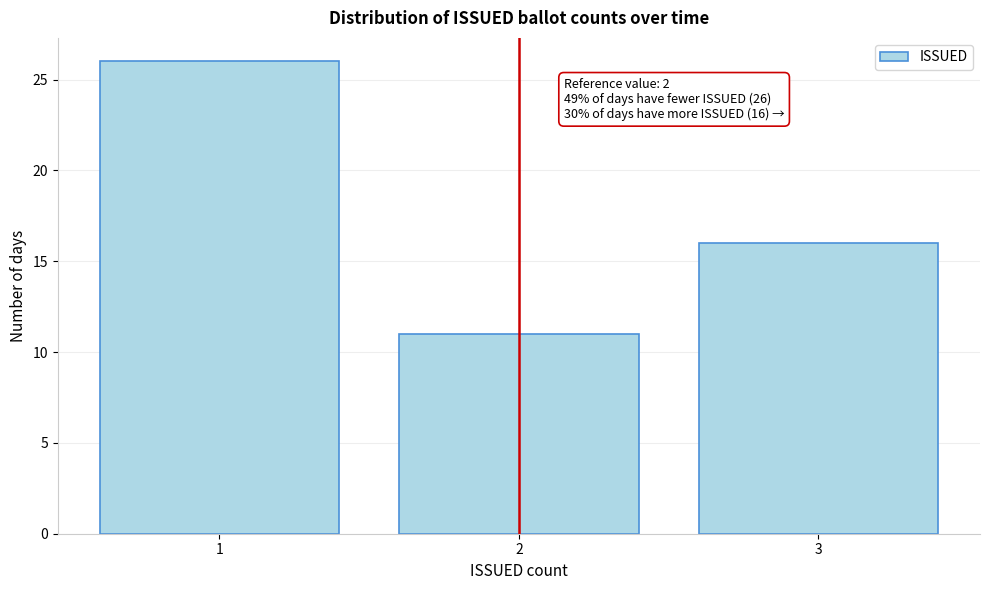

Which range on the x-axis has the tallest bar?

0.5 to 1.5